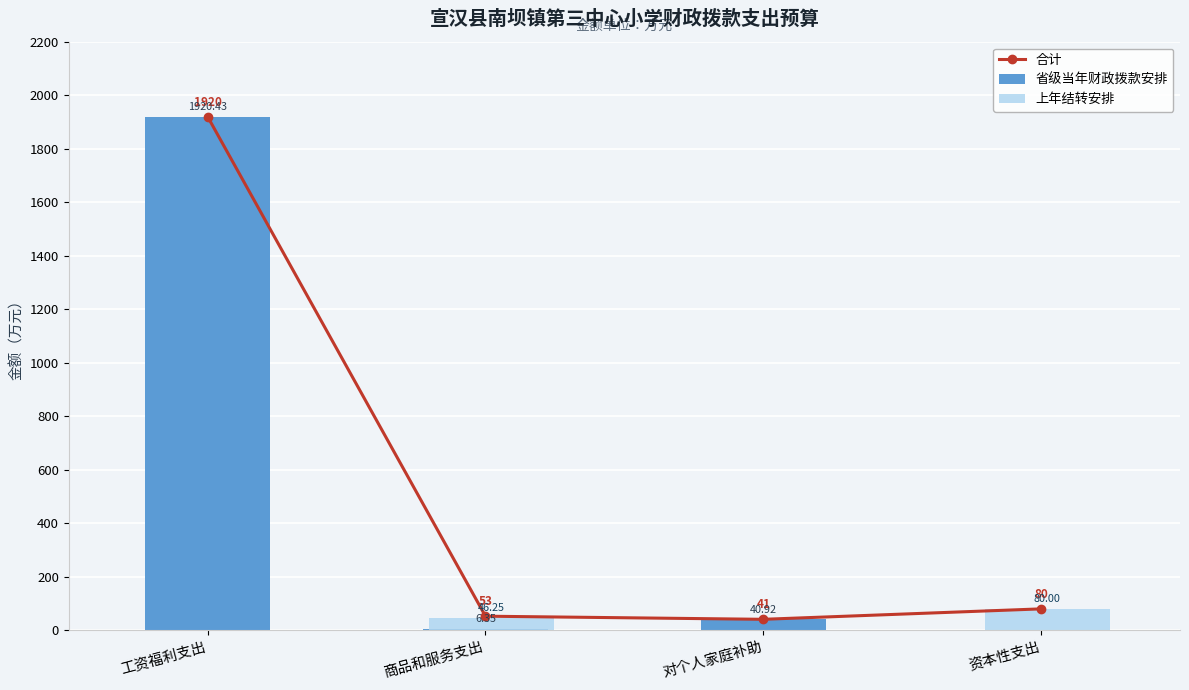

At which label is 省级当年财政拨款安排 closest to 960?

对个人家庭补助